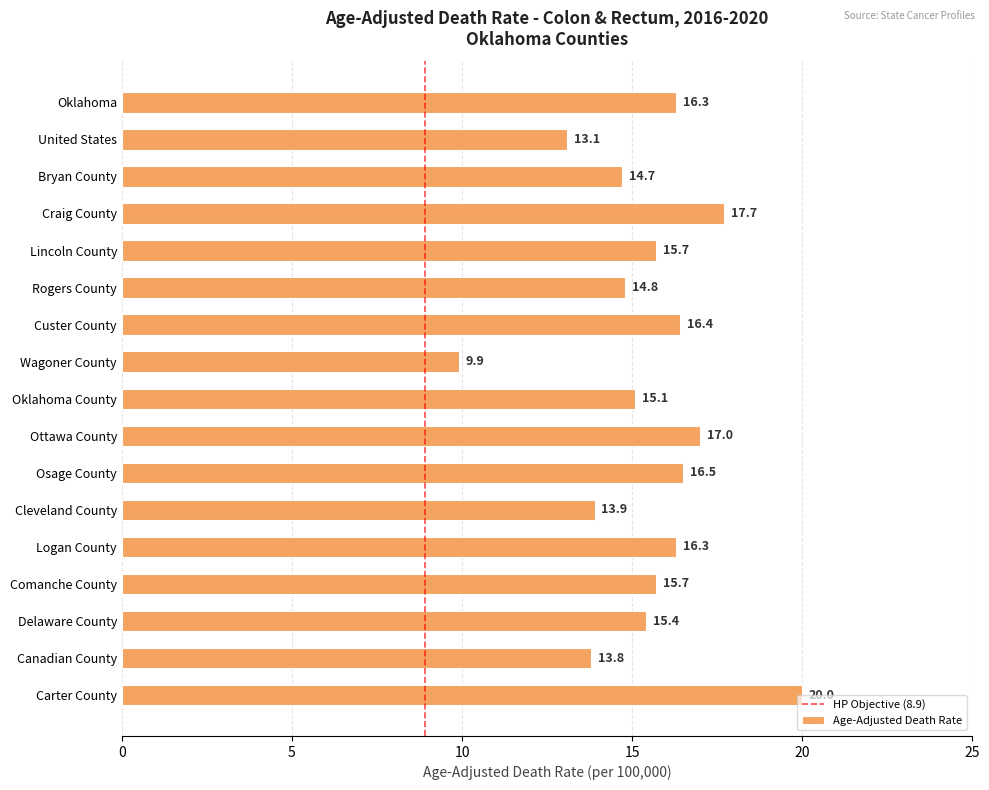

The chart shows a value of 14.7 at Bryan County. True or false?

True